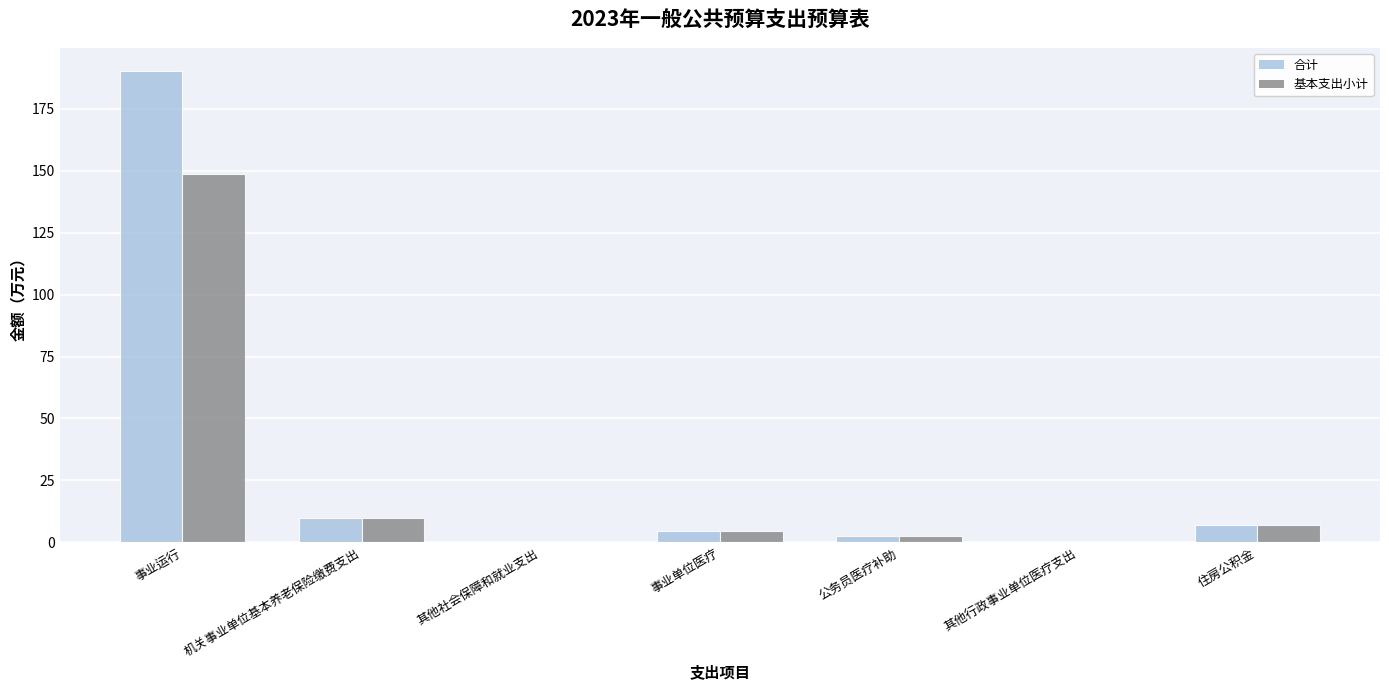

Between 事业运行 and 公务员医疗补助, which series saw the biggest shift?

合计